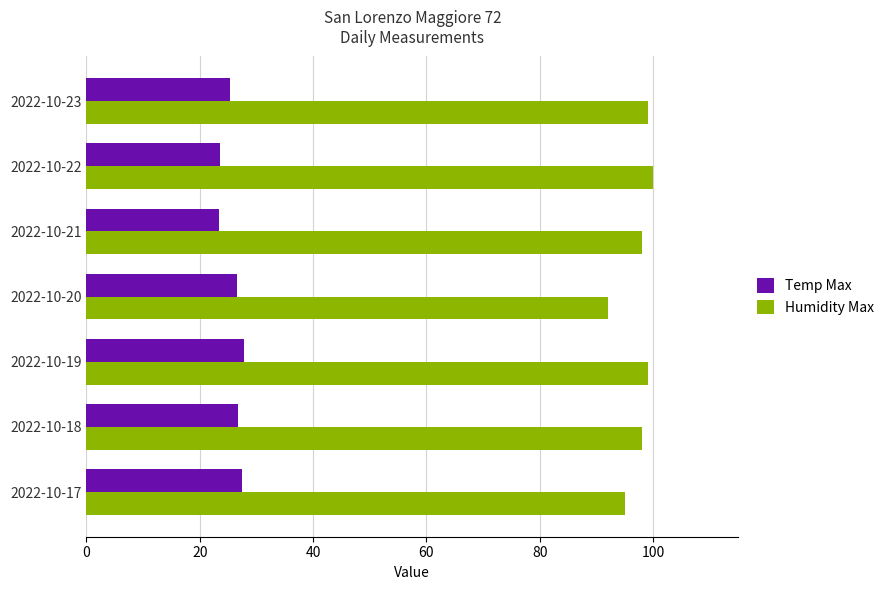

What is the maximum value for Temp Max?

27.8